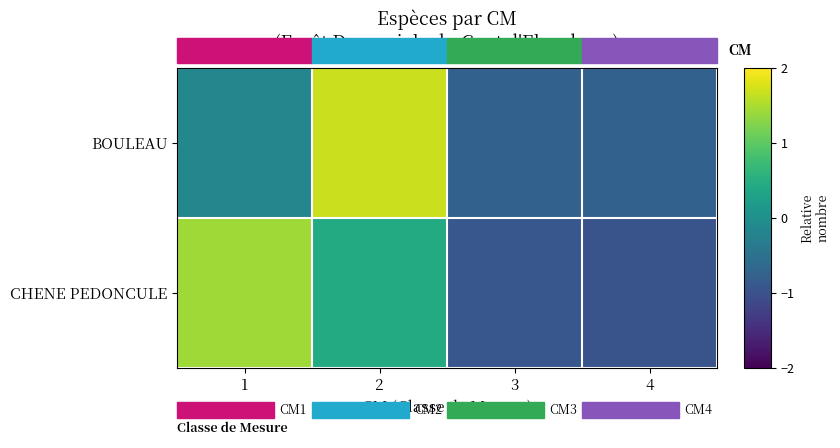

How many data points does each series have?

4